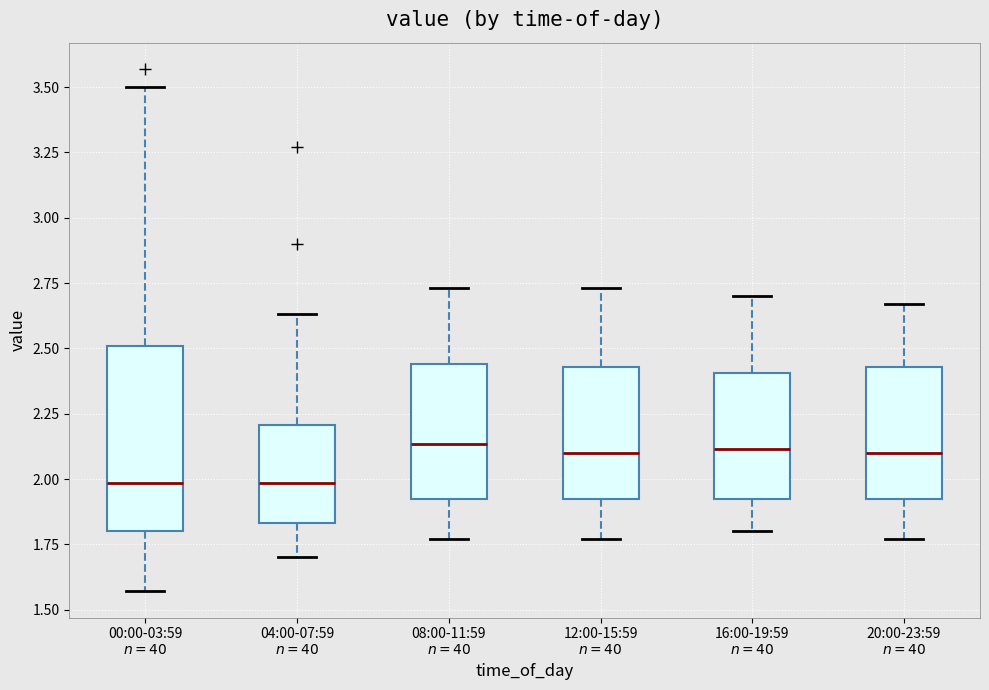

Reading left to right, transcribe this box plot: for each box, give where its median line is, the range the box spans, and where its two whiskers end, as read against the y-axis. The values are not printed on the chart, so give them approximately, as read against the axis.

00:00-03:59 $n=40$: median 2.00, box 1.80 to 2.50, whiskers 1.55 to 3.50
04:00-07:59 $n=40$: median 2.00, box 1.85 to 2.20, whiskers 1.70 to 2.65
08:00-11:59 $n=40$: median 2.15, box 1.90 to 2.45, whiskers 1.75 to 2.75
12:00-15:59 $n=40$: median 2.10, box 1.90 to 2.45, whiskers 1.75 to 2.75
16:00-19:59 $n=40$: median 2.10, box 1.90 to 2.40, whiskers 1.80 to 2.70
20:00-23:59 $n=40$: median 2.10, box 1.90 to 2.45, whiskers 1.75 to 2.65